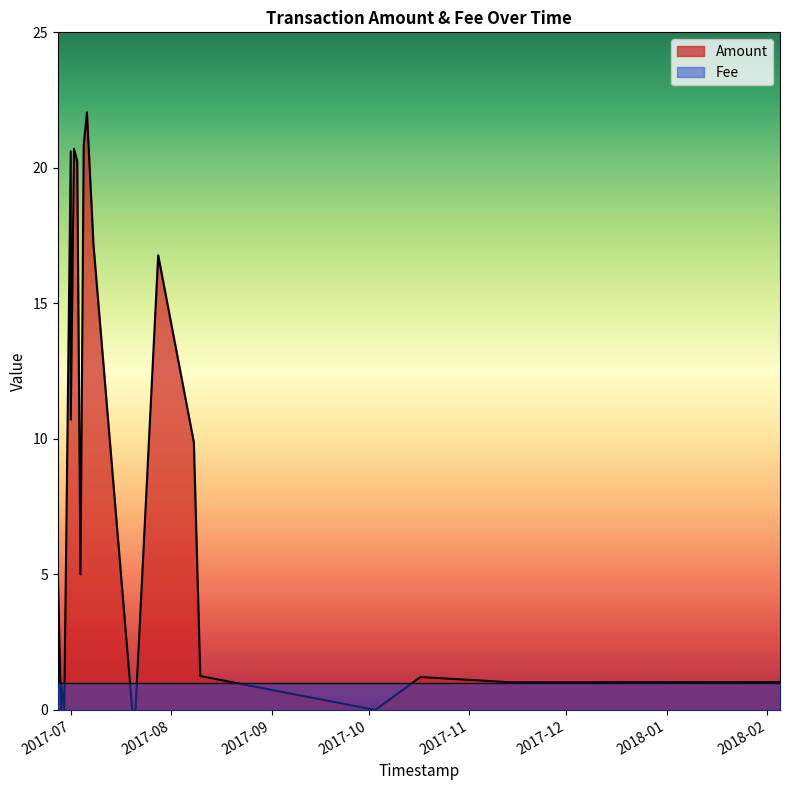

True or false: Amount has more than 0 points higher than both neighbors.

True